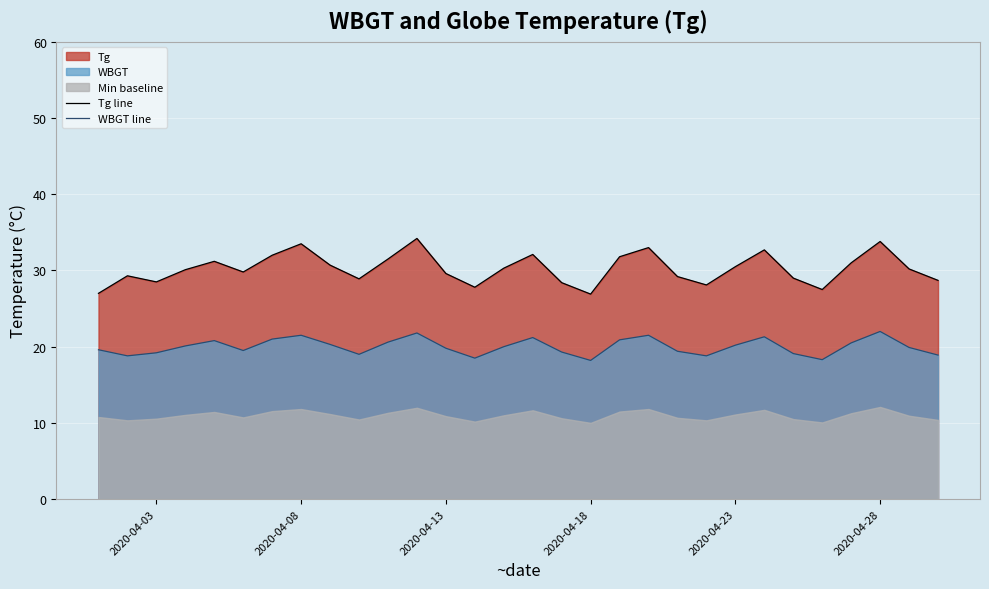

What is the minimum value for WBGT line?

18.2